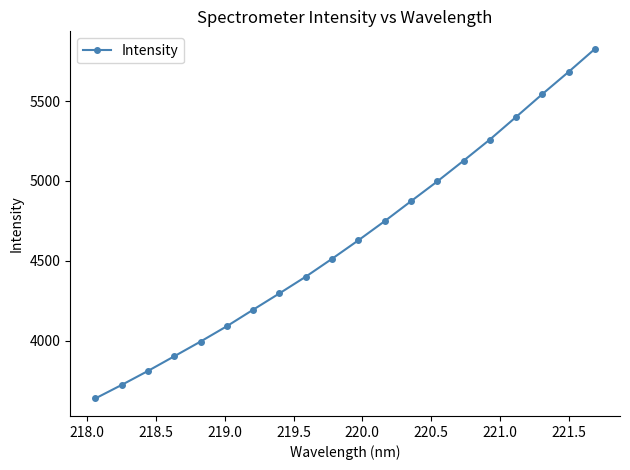

What is the value of the 9th point from the left?

4400.5